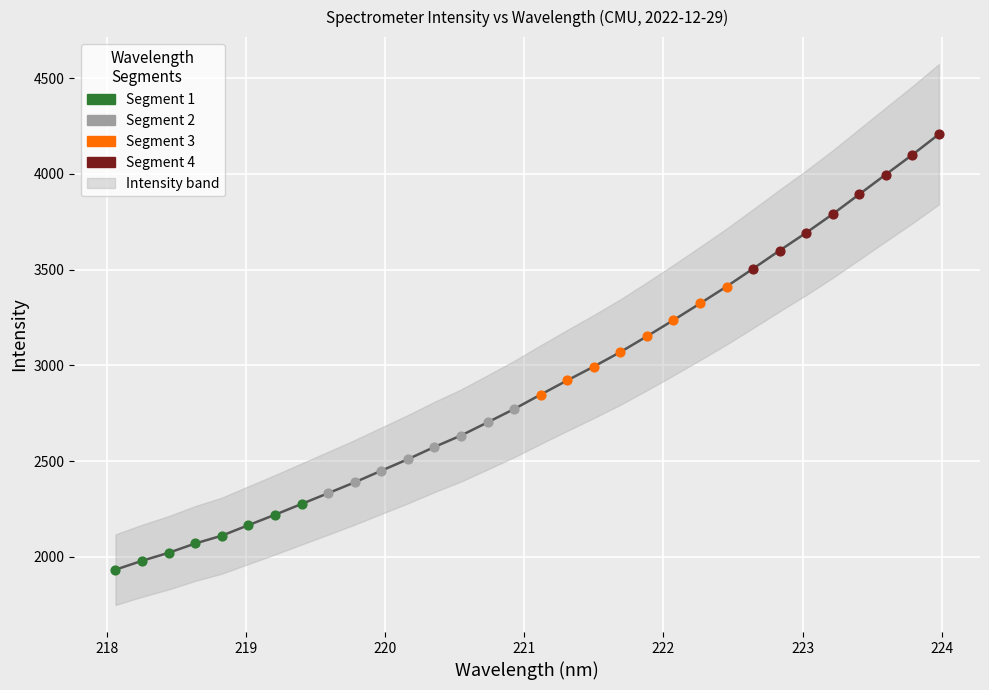

What is the change in value from 218.6332 to 223.9802?

+2138.6